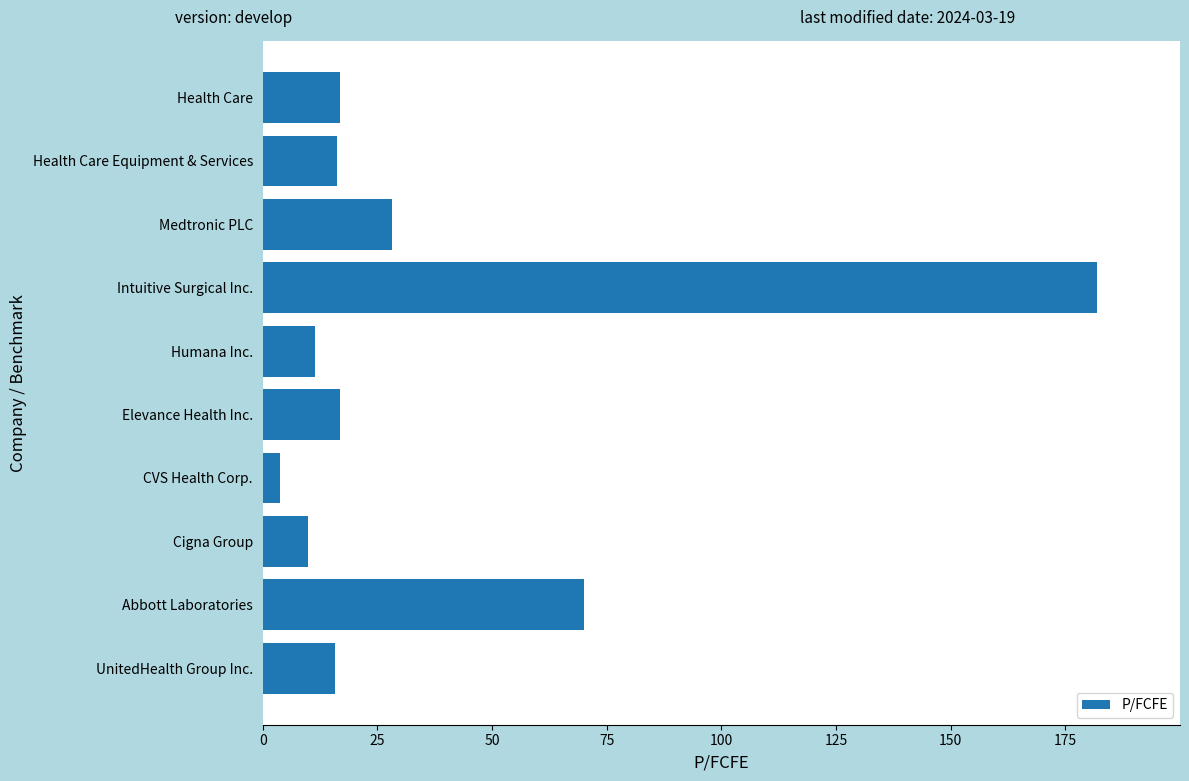

What is the difference between the second highest and second lowest values?

60.1